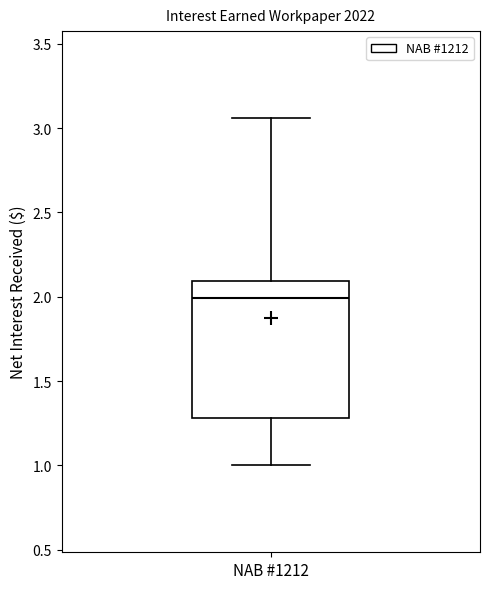

Transcribe this box plot: give where the median line is, the range the box spans, and where the two whiskers end, as read against the y-axis. The values are not printed on the chart, so give them approximately, as read against the axis.

median 2.00, box 1.30 to 2.10, whiskers 1.00 to 3.05